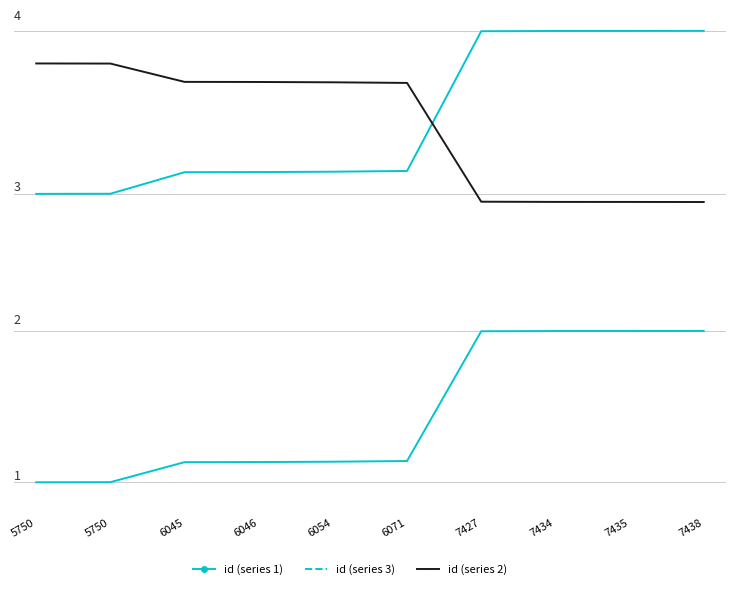

Does the chart display data point markers on the line(s)?

No